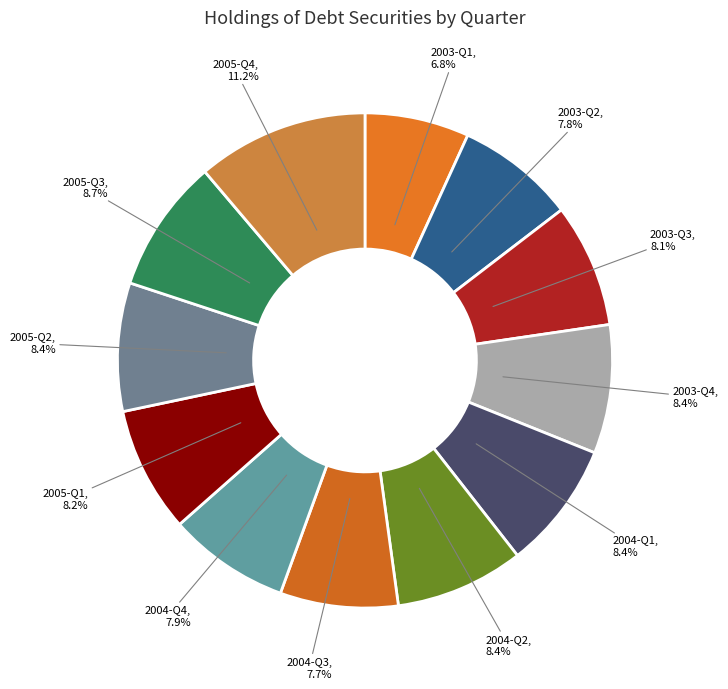

The 2005-Q2 slice represents 1% of the pie. True or false?

False